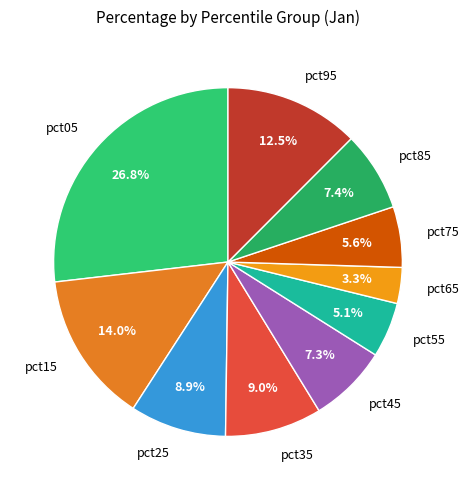

Do pct65 and pct95 together represent more than half of the pie?

No